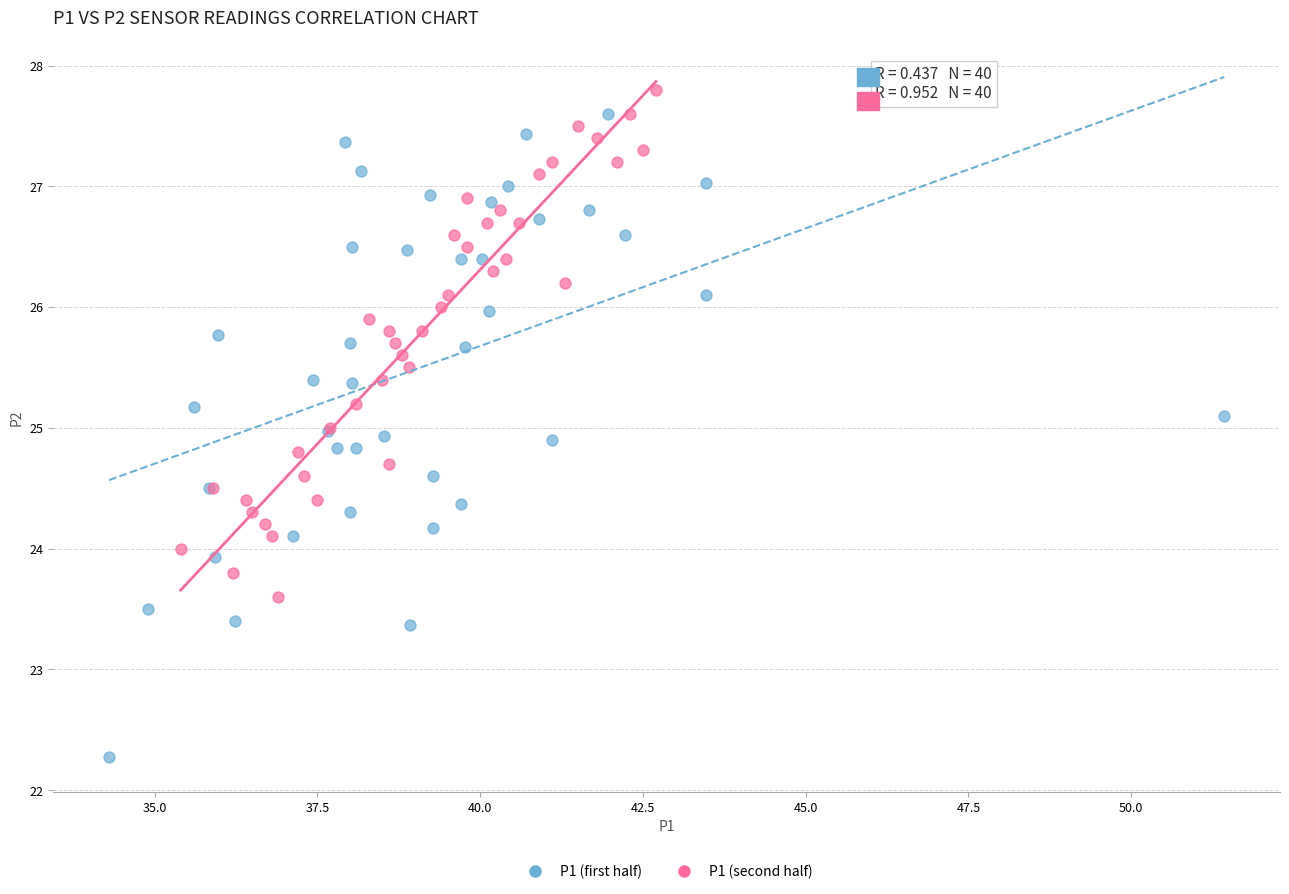

What are all the series names shown in the legend?

P1 (first half), P1 (second half)